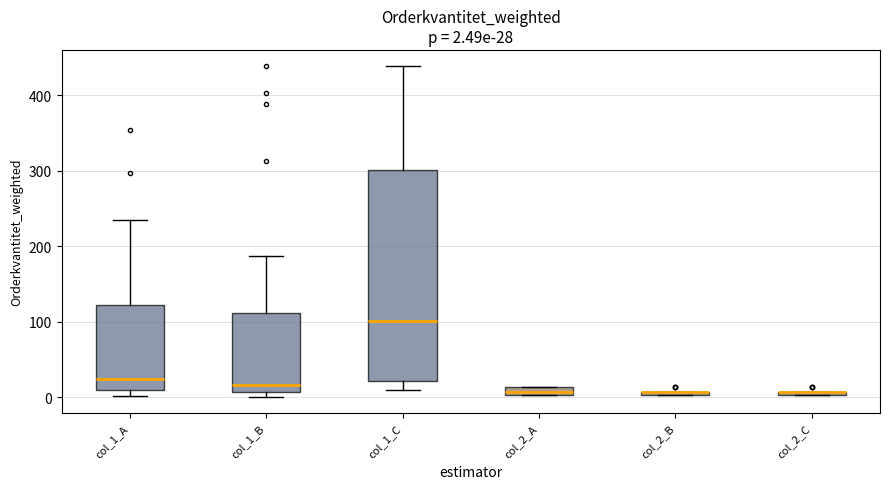

Which box is the tallest, from its lower edge to its upper edge?

col_1_C